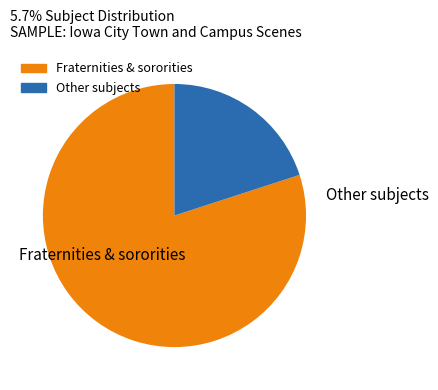

Is there a majority slice in this chart?

Yes